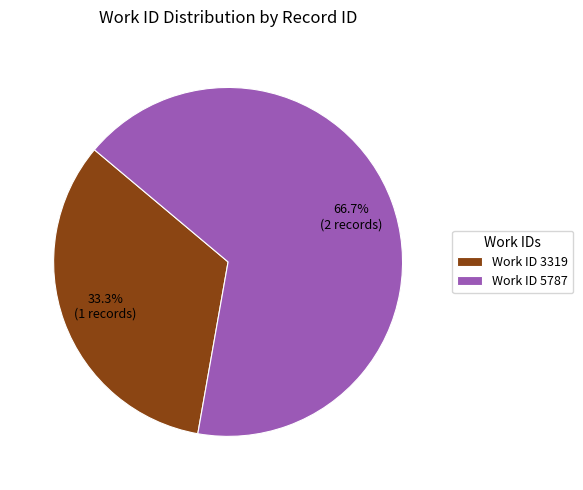

Combined, do Work ID 5787 and Work ID 3319 account for over 50%?

Yes